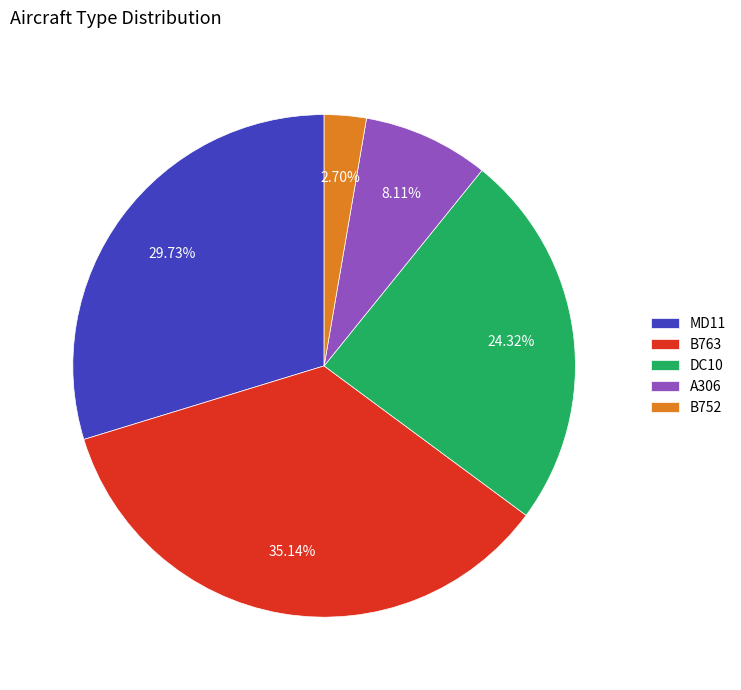

Is it true that A306 is 8% of the pie?

True